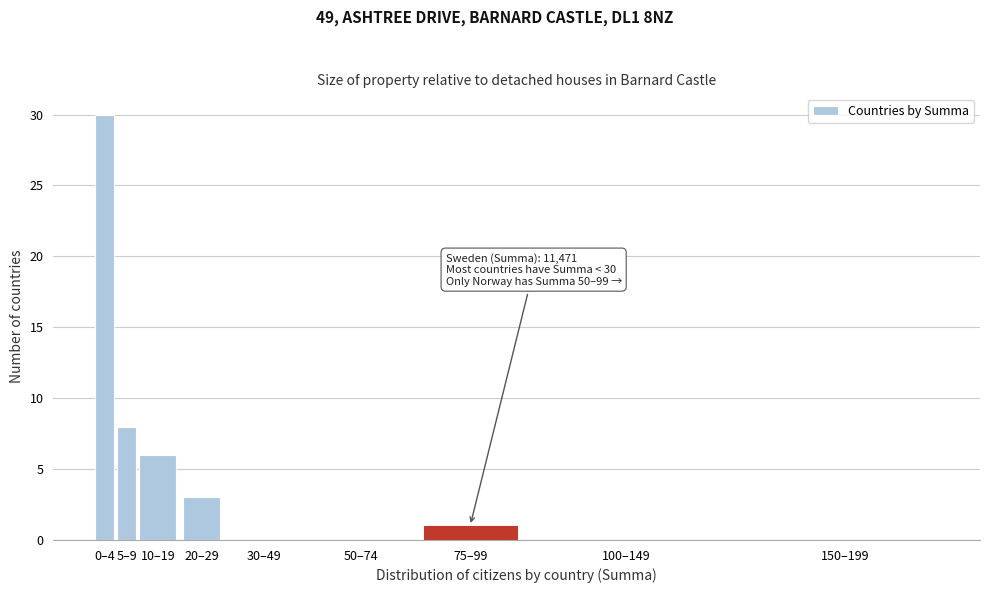

Reading left to right, extract all data points from this chart.

0–4=30	5–9=8	10–19=6	20–29=3	30–49=0	50–74=0	75–99=1	100–149=0	150–199=0